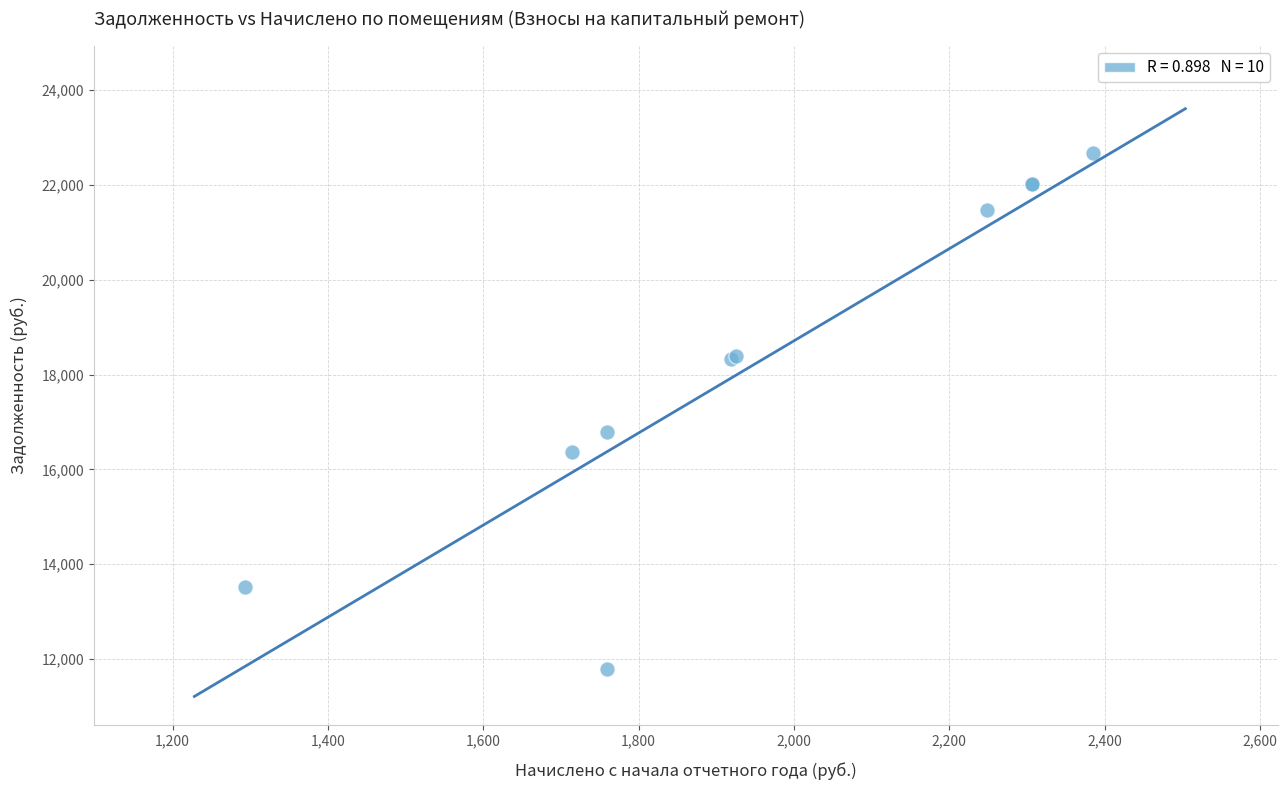

What Y value in the scatter plot is closest to 17234?

16794.2